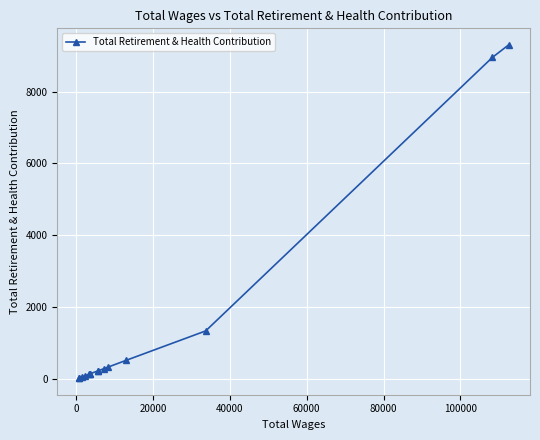

What is the smallest value displayed?

28